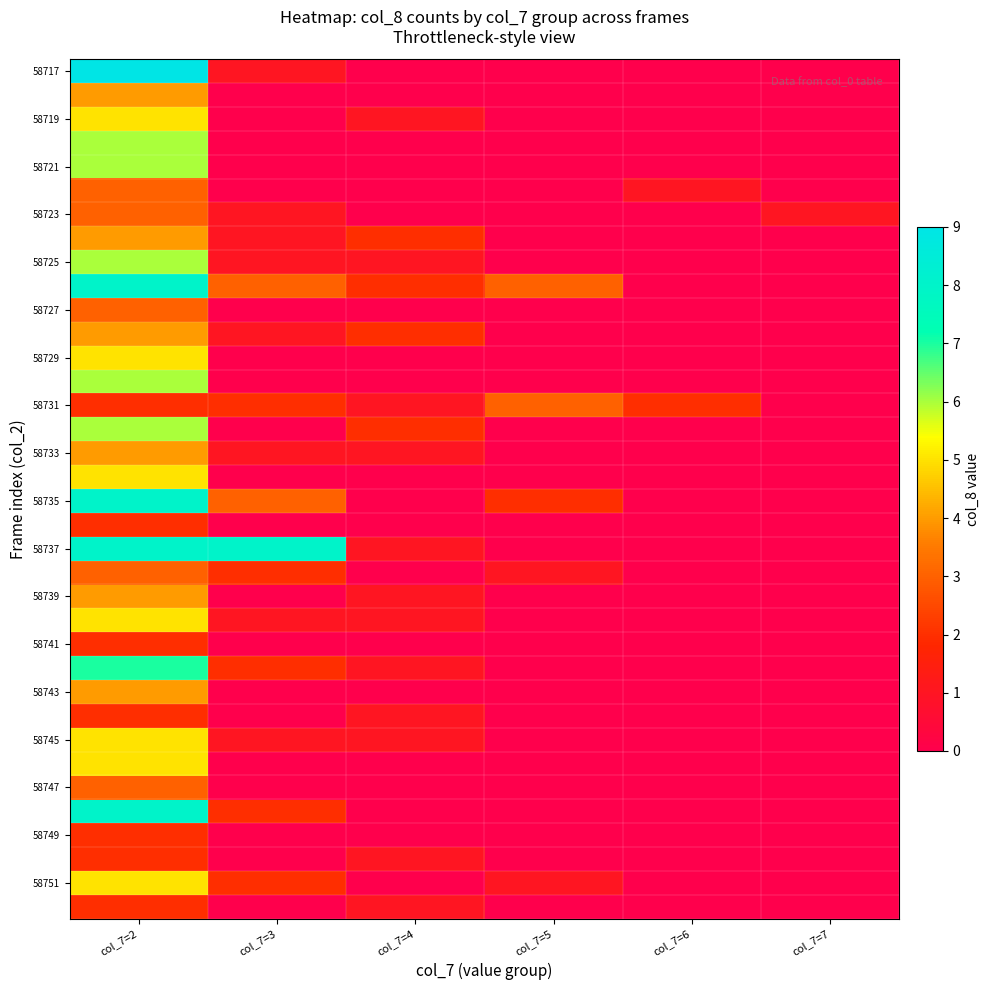

At how many categories does at least one series exceed 1?

5